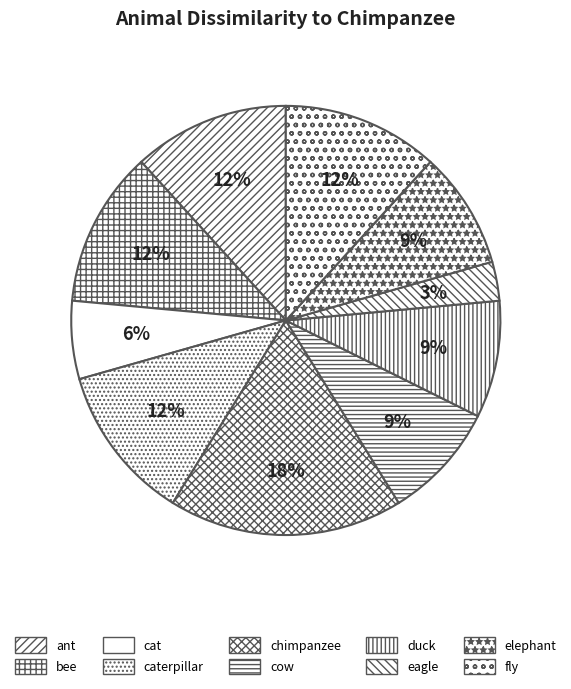

Rank the categories by value from lowest to highest.

eagle, cat, cow, duck, elephant, ant, bee, caterpillar, fly, chimpanzee